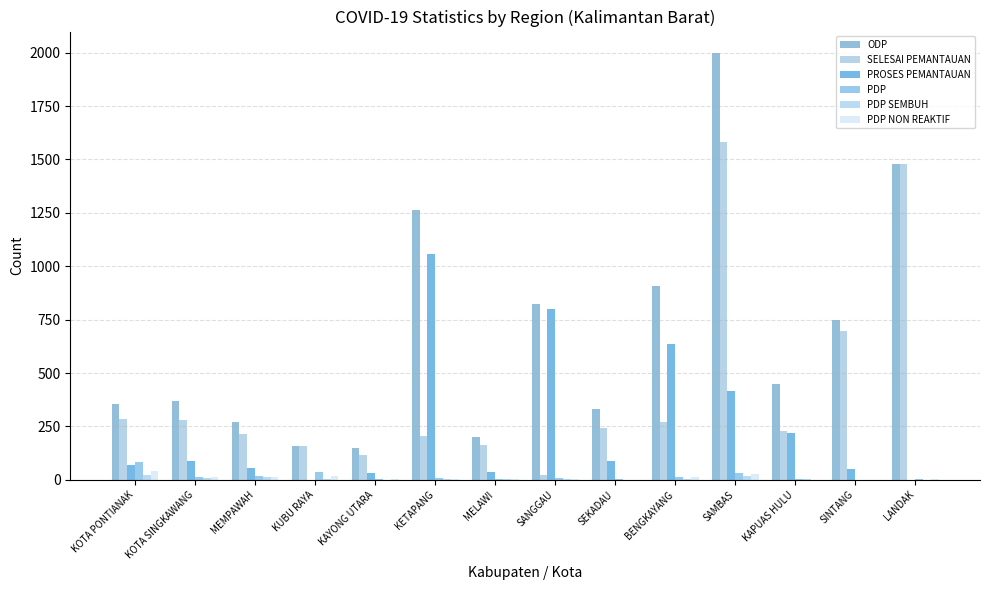

How many data points does each series have?

14